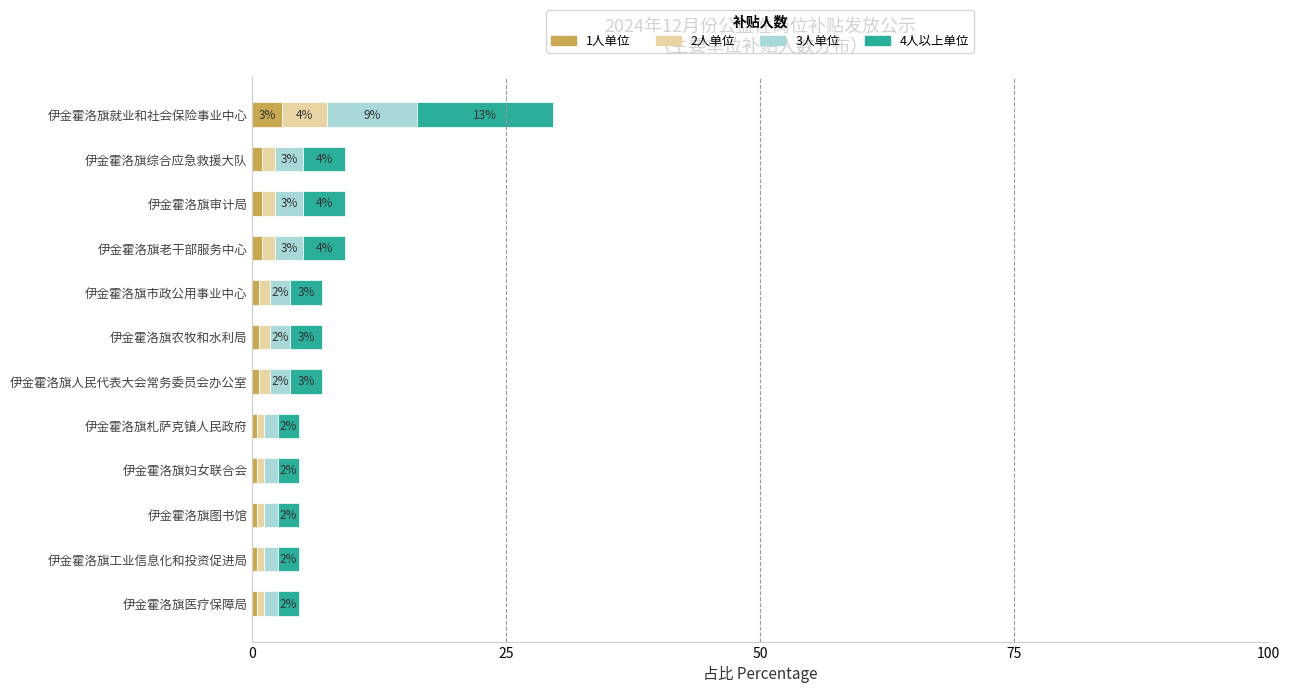

Count the number of categories in the chart.

12